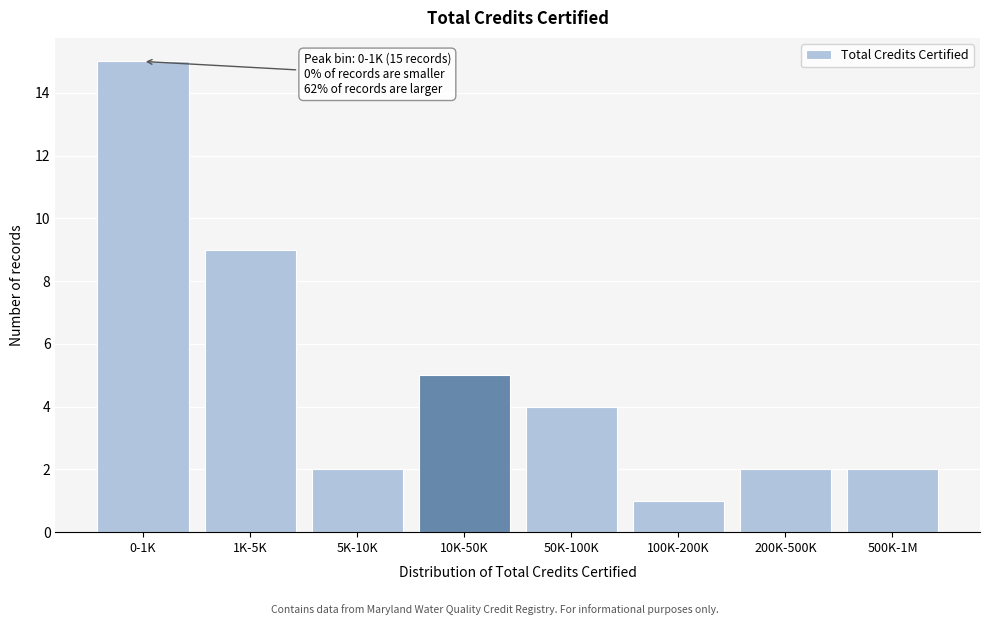

Reading left to right, extract all data points from this chart.

15	9	2	5	4	1	2	2